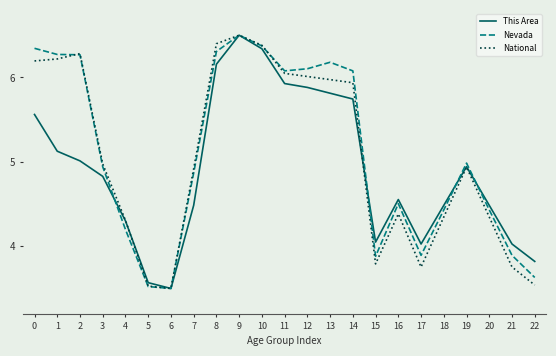

What is the difference between the maximum and minimum values in the This Area series?

3.0